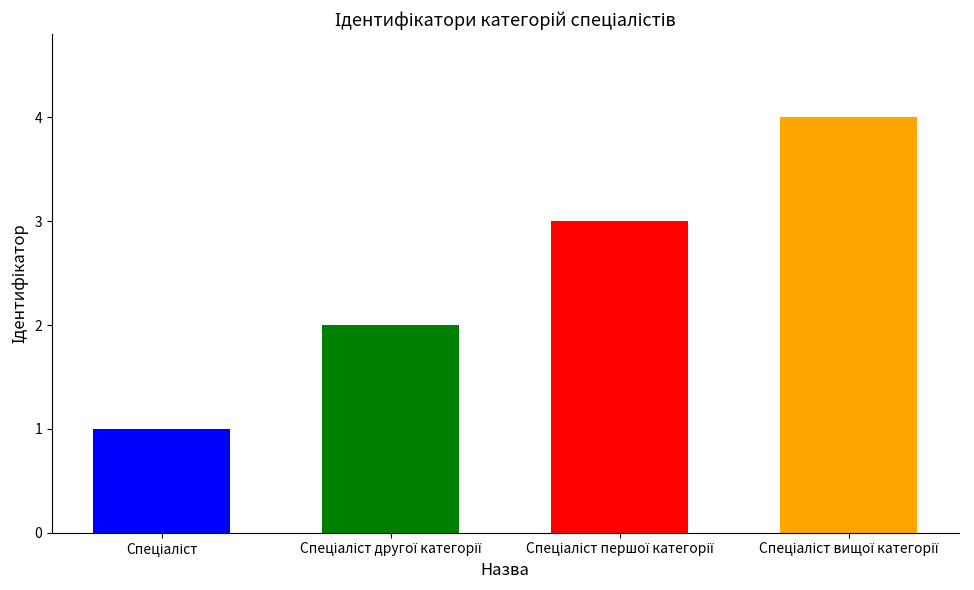

Rank the categories by value from highest to lowest.

Спеціаліст вищої категорії, Спеціаліст першої категорії, Спеціаліст другої категорії, Спеціаліст